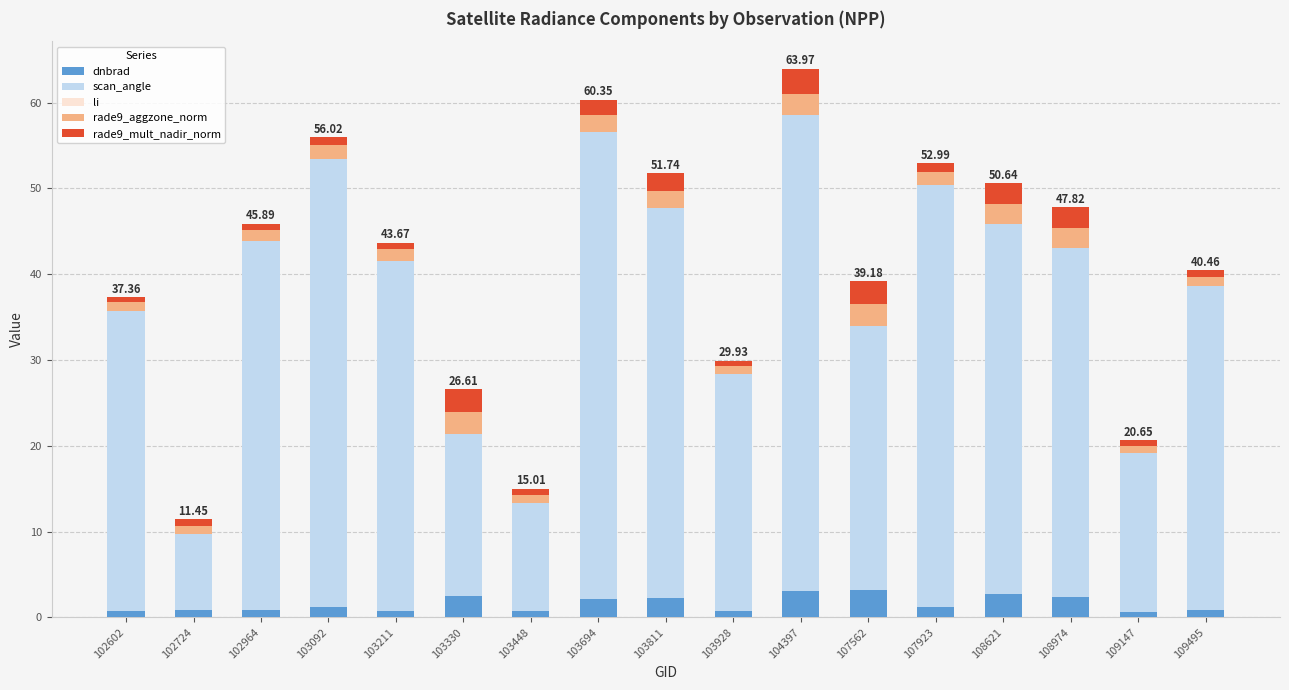

Which series has the widest spread of values?

scan_angle